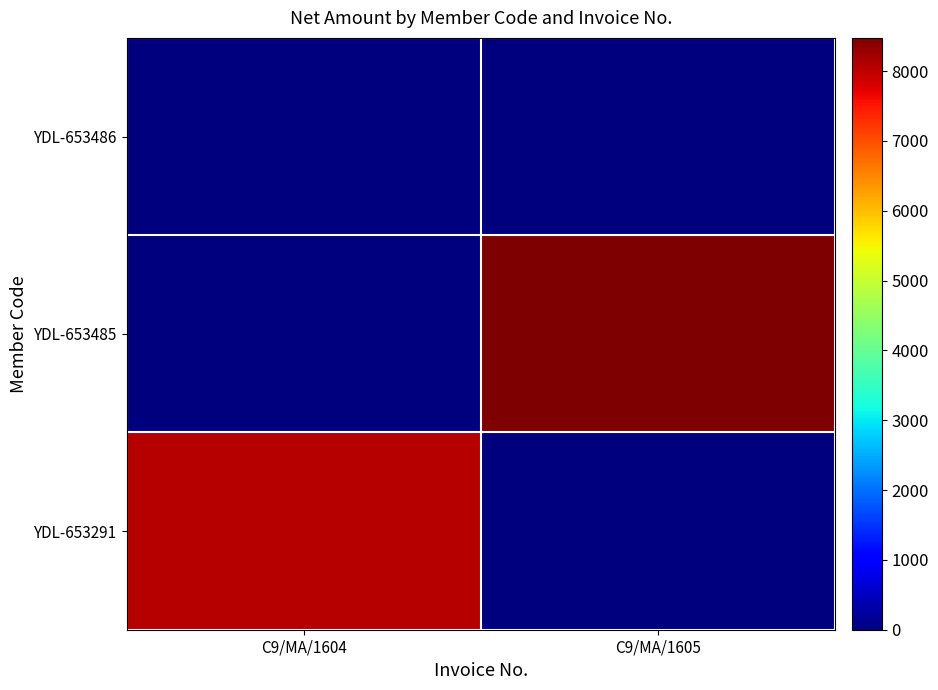

Between C9/MA/1604 and C9/MA/1605, which series saw the biggest shift?

YDL-653485